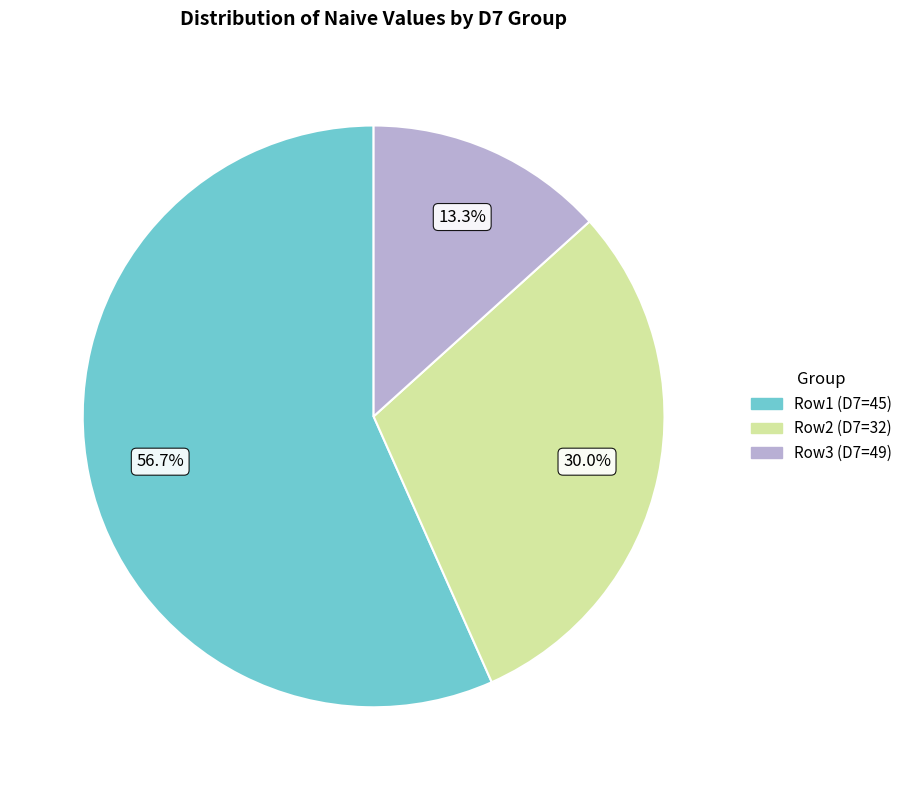

Is there a majority slice in this chart?

Yes